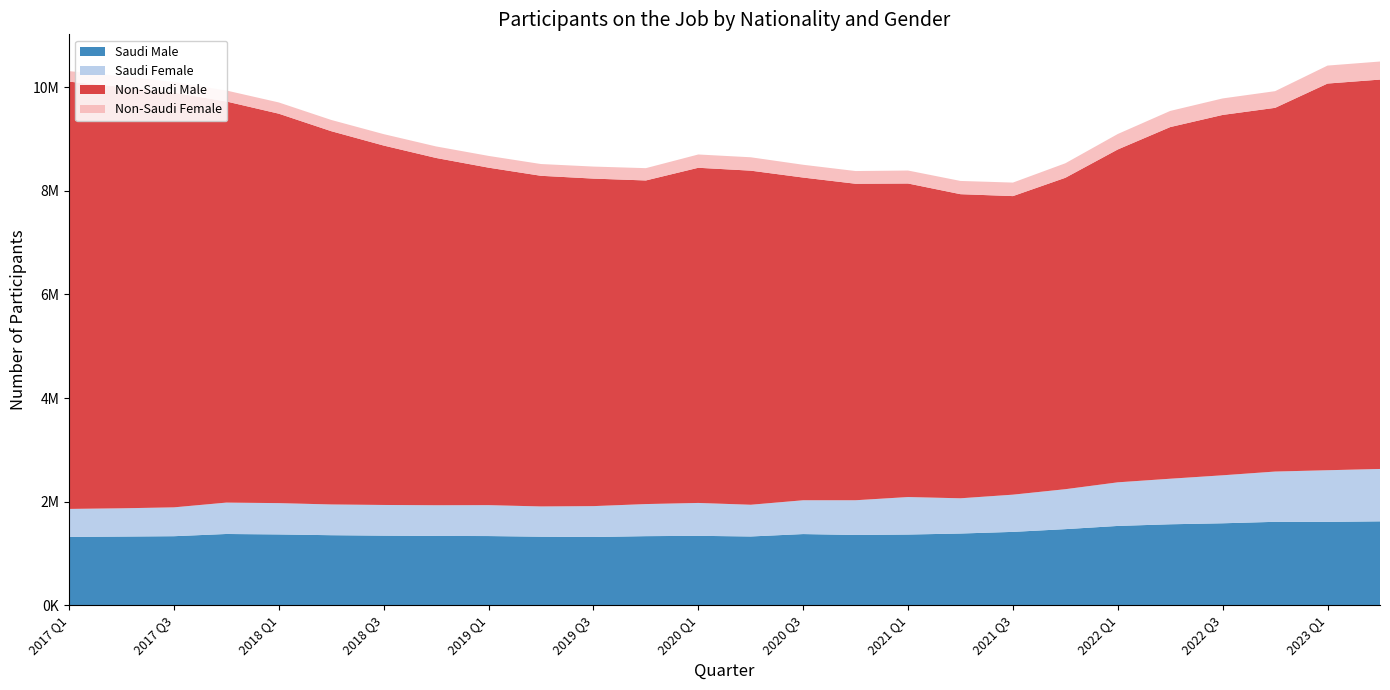

Reading right to left, extract all data points from this chart.

Saudi Male: 2023 Q2=1620404	2023 Q1=1610069	2022 Q4=1611085	2022 Q3=1582946	2022 Q2=1563771	2022 Q1=1531720	2021 Q4=1469850	2021 Q3=1416888	2021 Q2=1385268	2021 Q1=1365654	2020 Q4=1357241	2020 Q3=1374833	2020 Q2=1328321	2020 Q1=1340874	2019 Q4=1334483	2019 Q3=1318166	2019 Q2=1324208	2019 Q1=1336400	2018 Q4=1338688	2018 Q3=1344380	2018 Q2=1352785	2018 Q1=1367680	2017 Q4=1376418	2017 Q3=1333552	2017 Q2=1326485	2017 Q1=1319732
Saudi Female: 2023 Q2=1010800	2023 Q1=996770	2022 Q4=970330	2022 Q3=926180	2022 Q2=879182	2022 Q1=841770	2021 Q4=770962	2021 Q3=718420	2021 Q2=680070	2021 Q1=723789	2020 Q4=670296	2020 Q3=652468	2020 Q2=612290	2020 Q1=634650	2019 Q4=619287	2019 Q3=595924	2019 Q2=583615	2019 Q1=596712	2018 Q4=592494	2018 Q3=592088	2018 Q2=593356	2018 Q1=604401	2017 Q4=605737	2017 Q3=556757	2017 Q2=545380	2017 Q1=540277
Non-Saudi Male: 2023 Q2=7515184	2023 Q1=7463179	2022 Q4=7019759	2022 Q3=6955296	2022 Q2=6787008	2022 Q1=6424480	2021 Q4=6010505	2021 Q3=5762323	2021 Q2=5869394	2021 Q1=6051404	2020 Q4=6108520	2020 Q3=6228204	2020 Q2=6448182	2020 Q1=6468961	2019 Q4=6245756	2019 Q3=6321333	2019 Q2=6381675	2019 Q1=6513607	2018 Q4=6702549	2018 Q3=6936917	2018 Q2=7204592	2018 Q1=7516298	2017 Q4=7741863	2017 Q3=8004205	2017 Q2=8134548	2017 Q1=8246580
Non-Saudi Female: 2023 Q2=348698	2023 Q1=346764	2022 Q4=321864	2022 Q3=318392	2022 Q2=311661	2022 Q1=298509	2021 Q4=279991	2021 Q3=260754	2021 Q2=255438	2021 Q1=250388	2020 Q4=245167	2020 Q3=246810	2020 Q2=258266	2020 Q1=256418	2019 Q4=237360	2019 Q3=232142	2019 Q2=226993	2019 Q1=226788	2018 Q4=222446	2018 Q3=220348	2018 Q2=216860	2018 Q1=216958	2017 Q4=211755	2017 Q3=206642	2017 Q2=204382	2017 Q1=202750